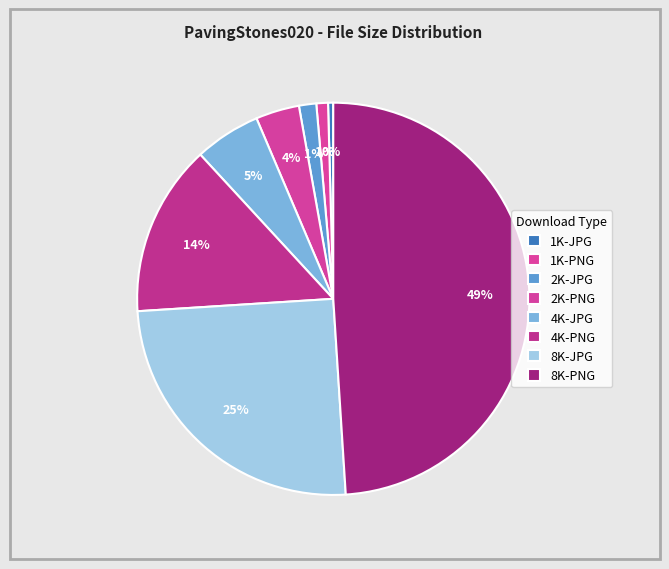

Count the number of slices in the pie.

8